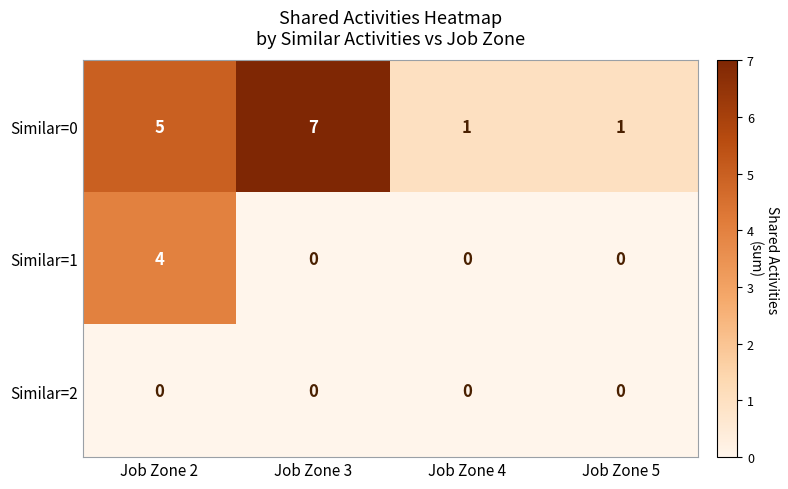

What is the maximum value for Similar=1?

4